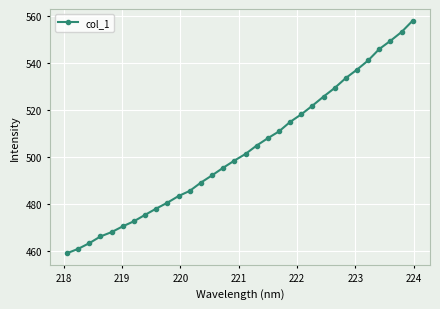

What is the minimum value shown in the chart?

459.2